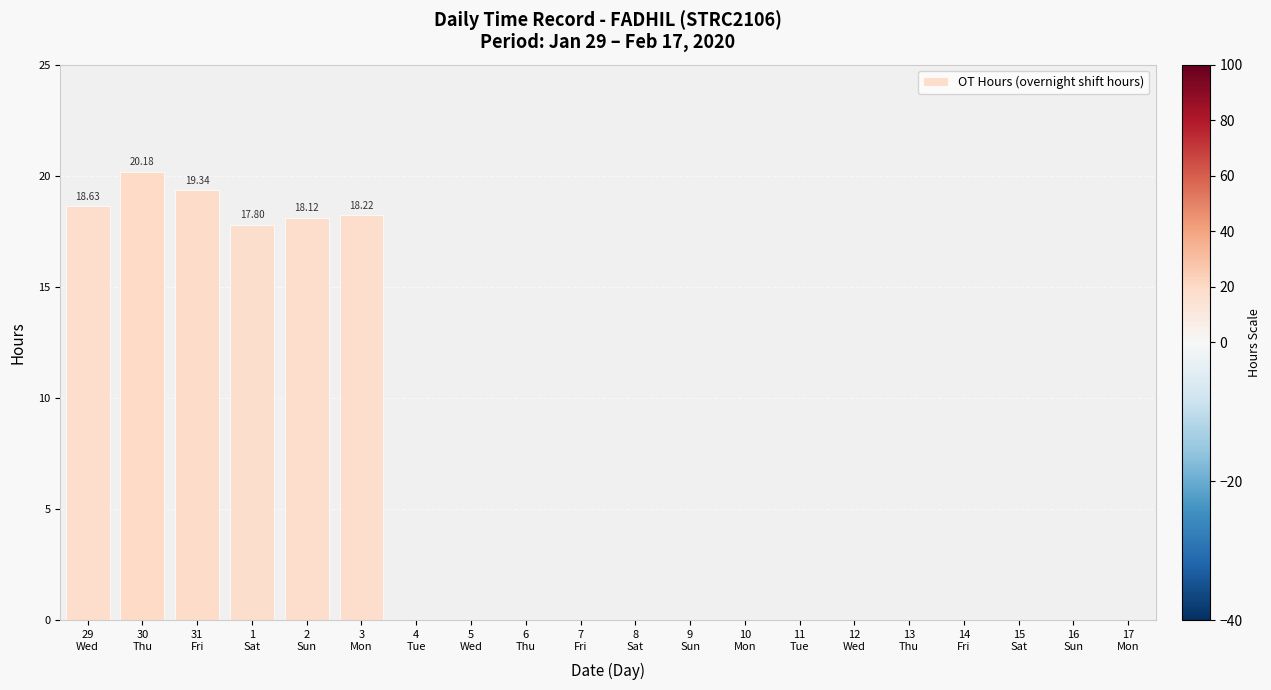

Count the number of data series in this chart.

1